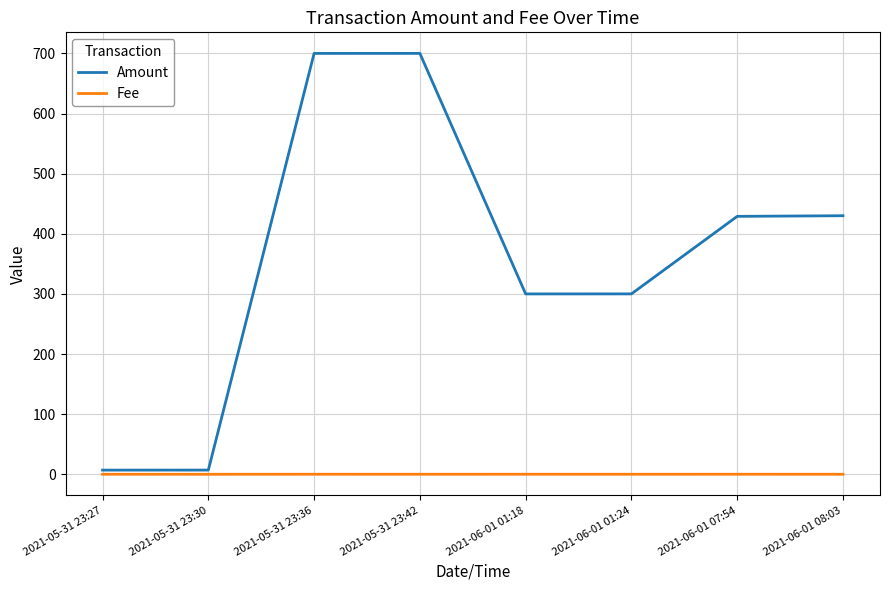

Does the chart display data point markers on the line(s)?

No